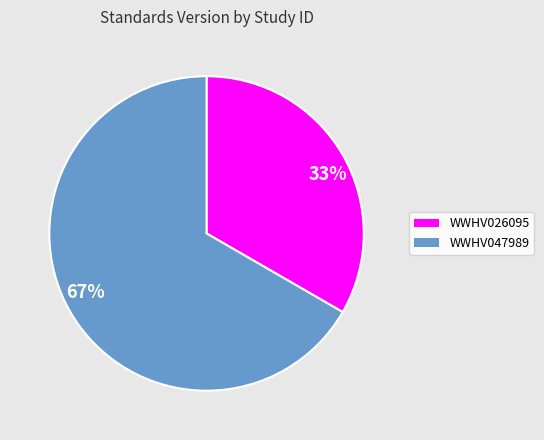

Which category has the biggest portion of the pie?

67%